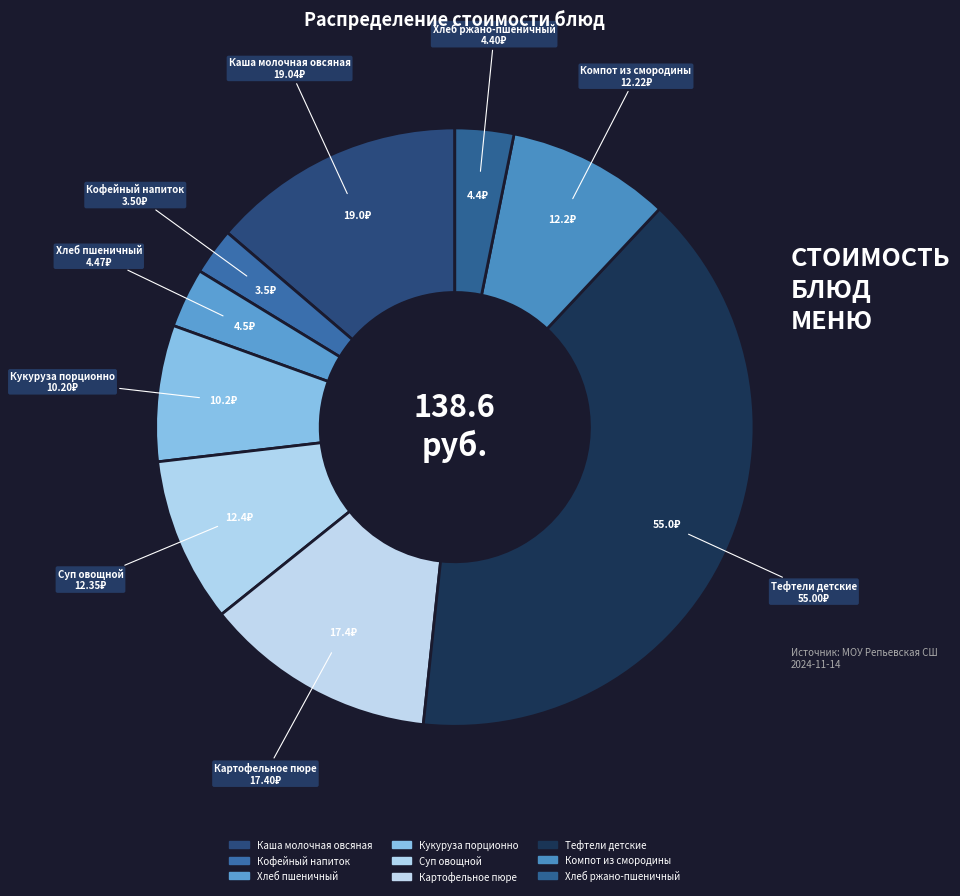

The Хлеб пшеничный slice represents 3% of the pie. True or false?

True